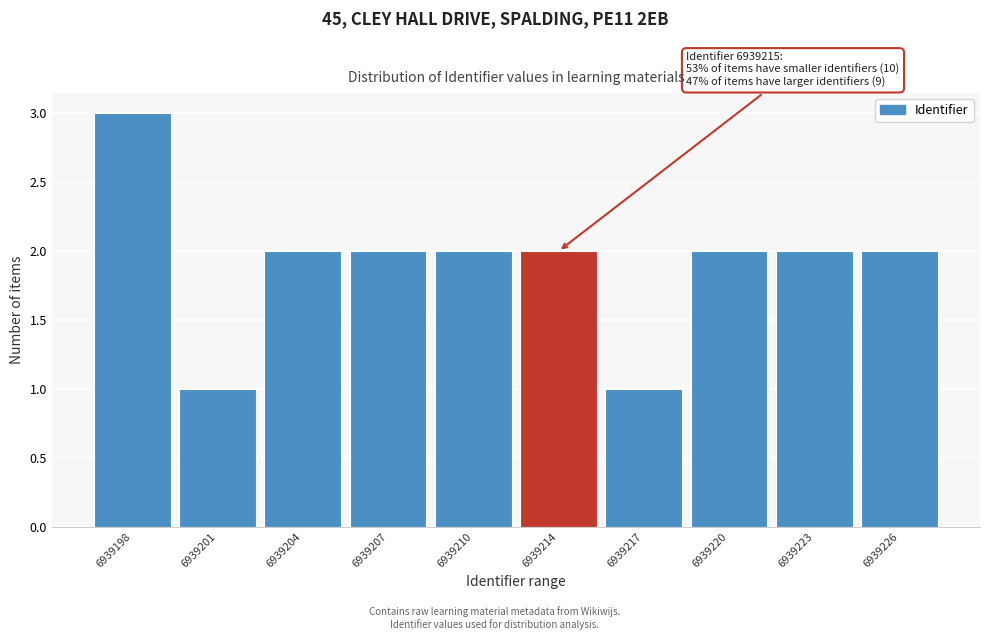

Reading right to left, list all the values displayed in this chart.

6939226=2	6939223=2	6939220=2	6939217=1	6939214=2	6939210=2	6939207=2	6939204=2	6939201=1	6939198=3